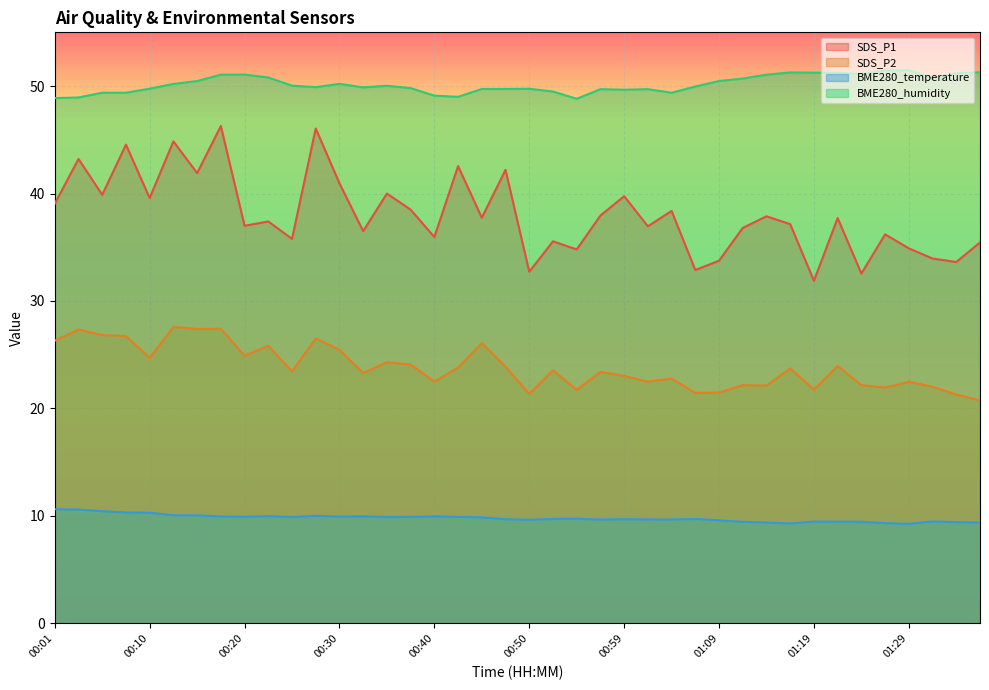

True or false: SDS_P1 has more than 2 interior local peaks.

True